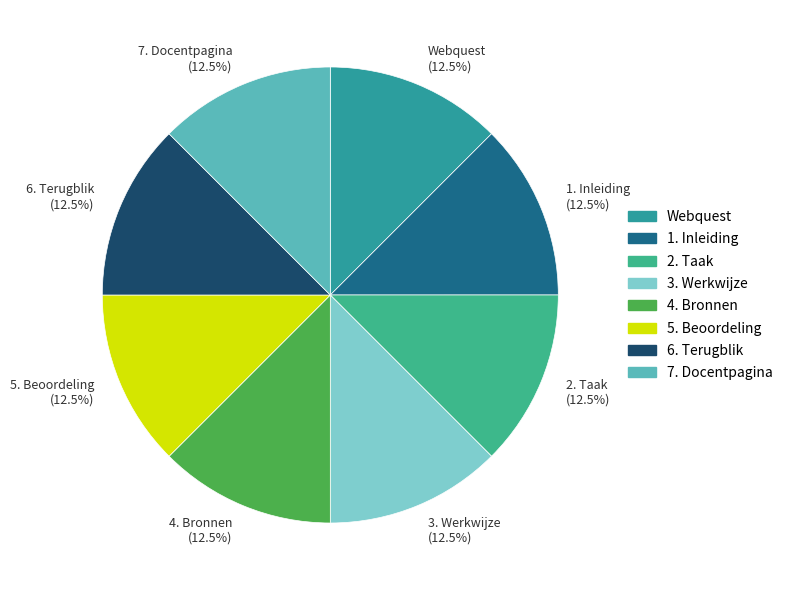

What is the ratio of the value at 2. Taak (12.5%) to the value at 1. Inleiding (12.5%)?

1.0